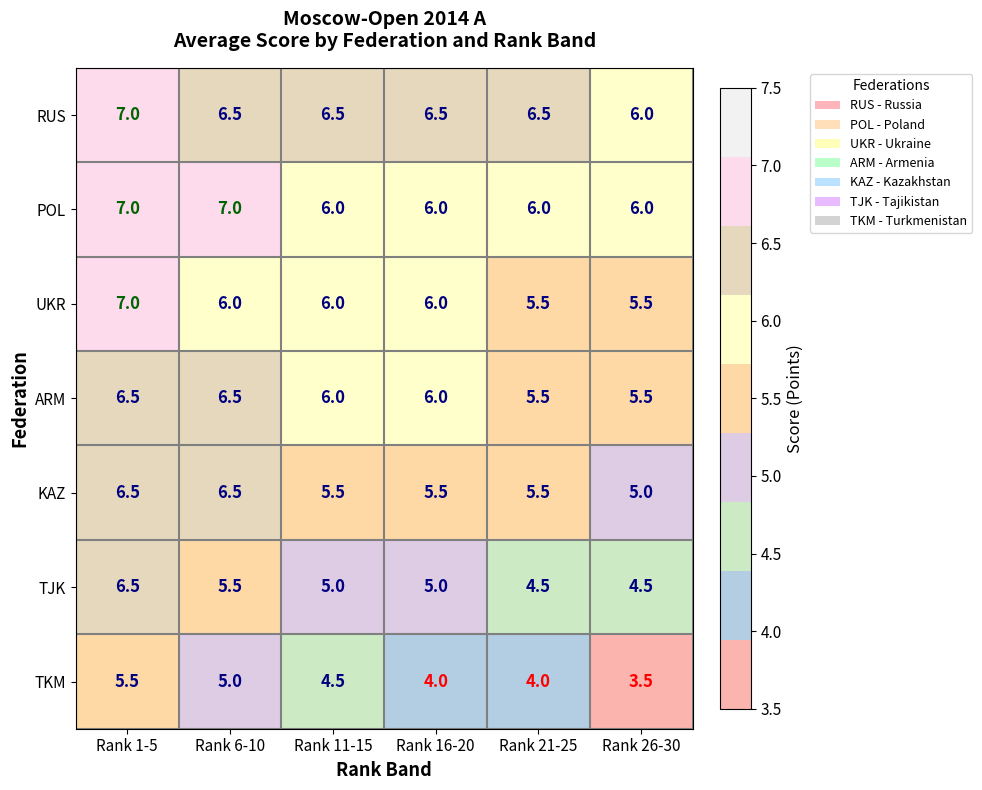

What is the difference between the second highest and minimum values in the POL series?

1.0